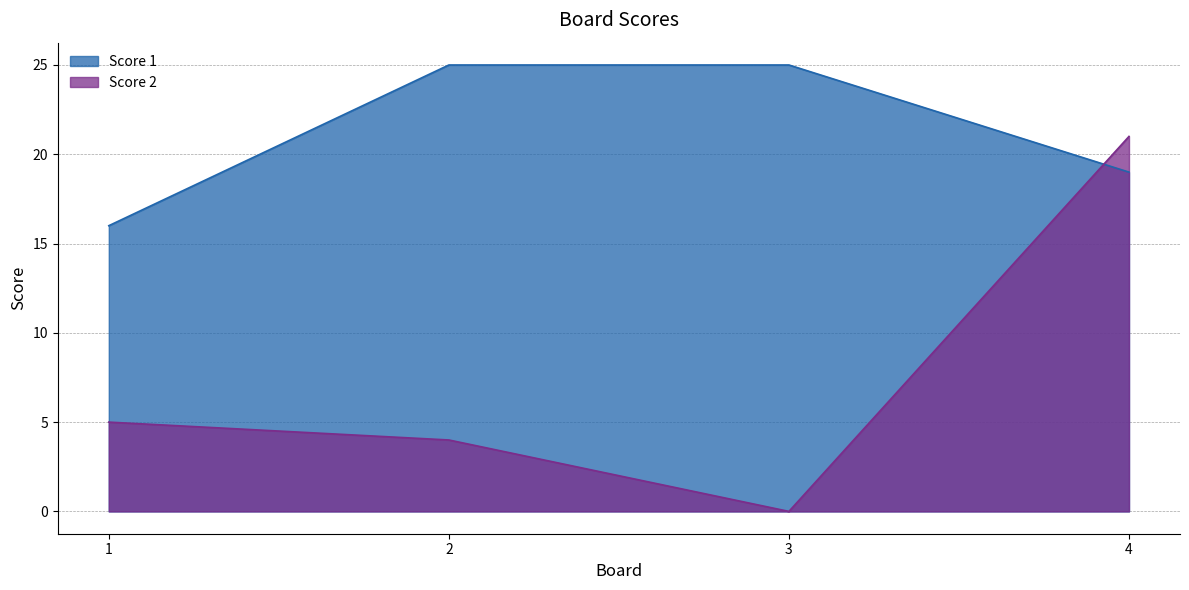

Which series has the largest range (max minus min)?

Score 2